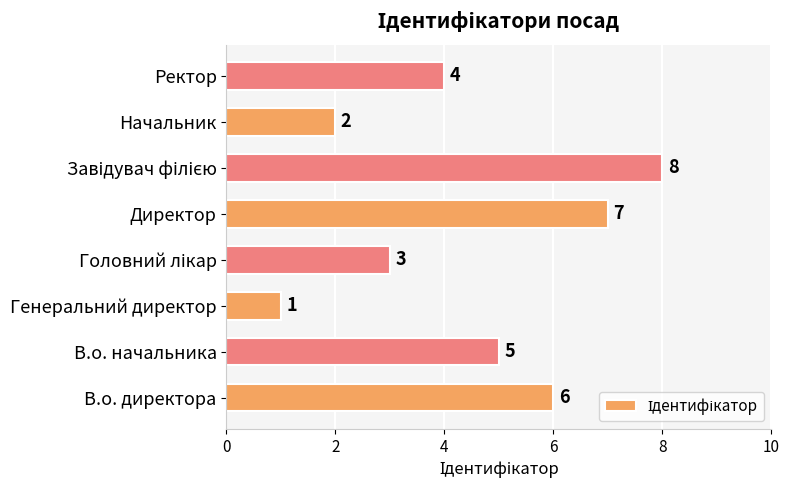

How many values are between 3 and 7?

5